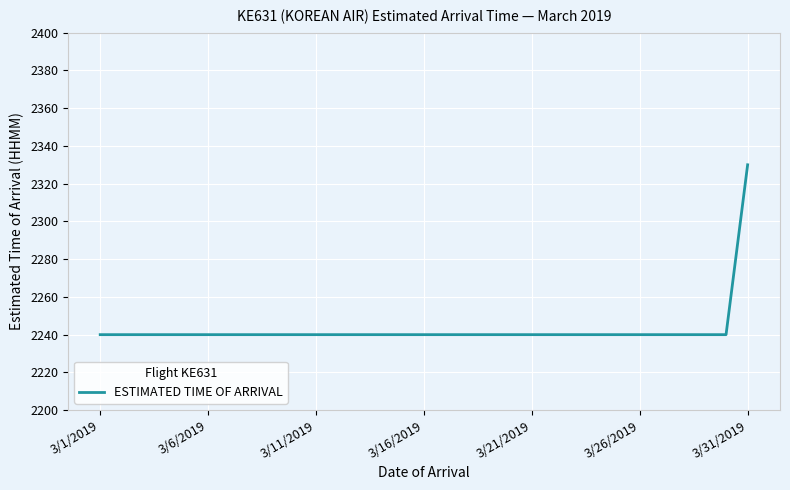

Reading left to right, transcribe all the data shown in this chart.

2240	2240	2240	2240	2240	2240	2240	2240	2240	2240	2240	2240	2240	2240	2240	2240	2240	2240	2240	2240	2240	2240	2240	2240	2240	2240	2240	2240	2240	2240	2330